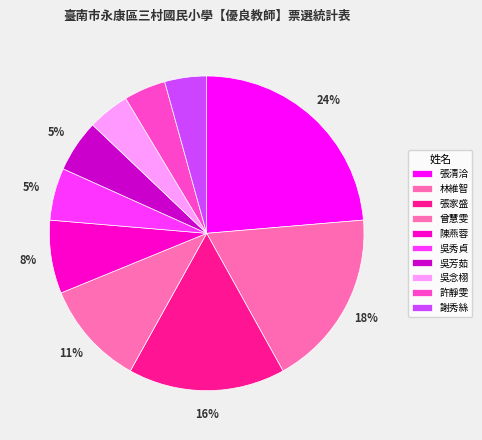

Is there any slice that represents more than half of the pie?

No